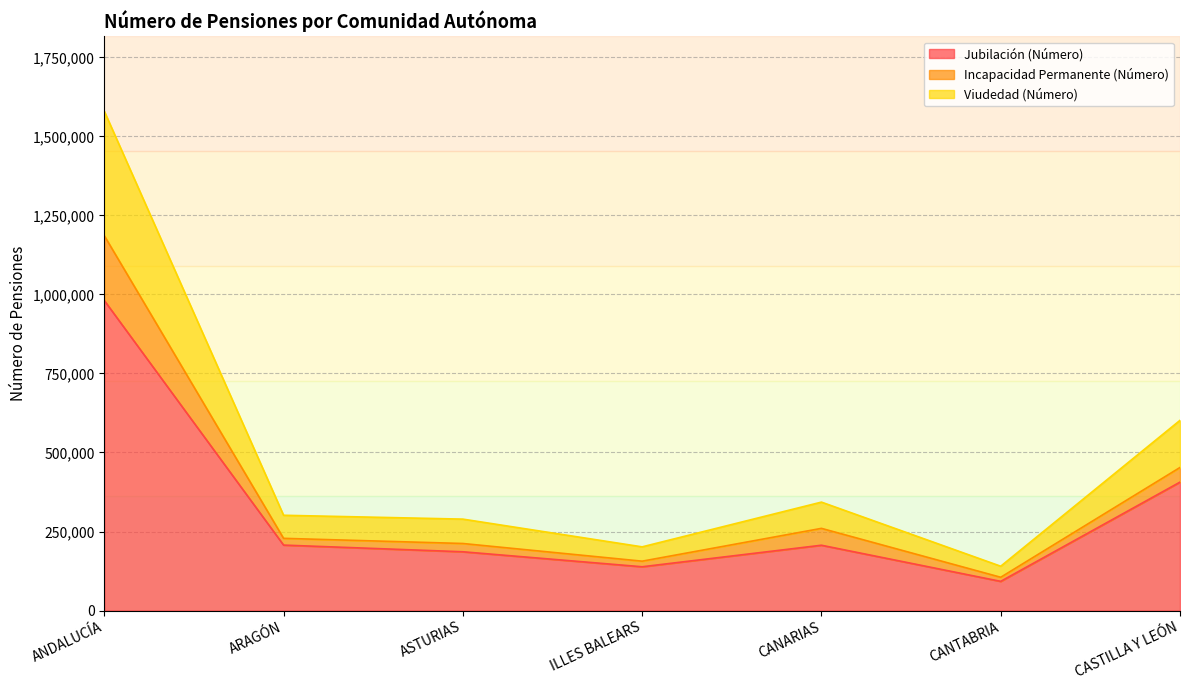

True or false: Viudedad (Número) has a value of 201472 at ILLES BALEARS.

True